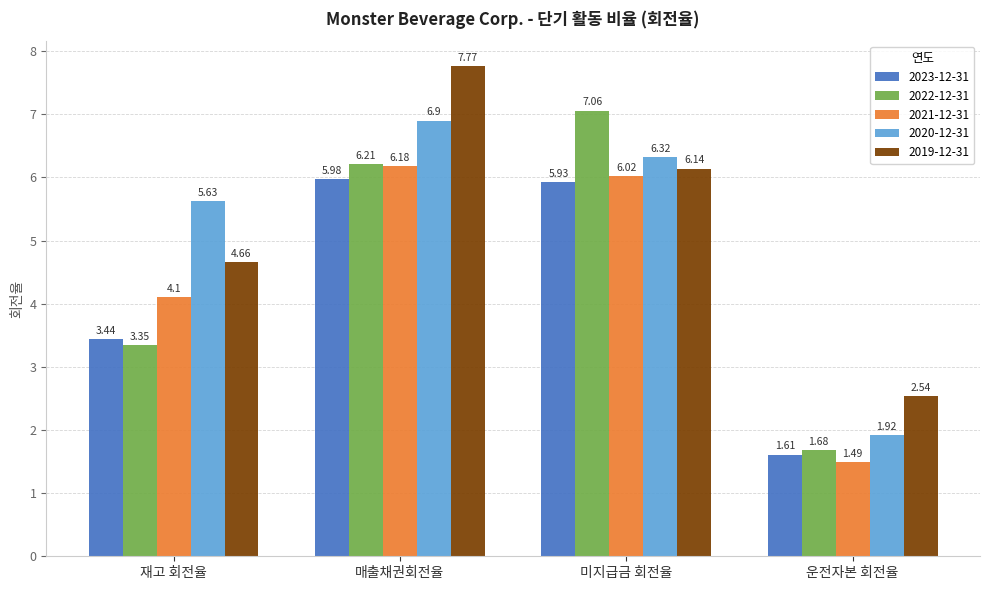

At how many categories does at least one series exceed 4?

3